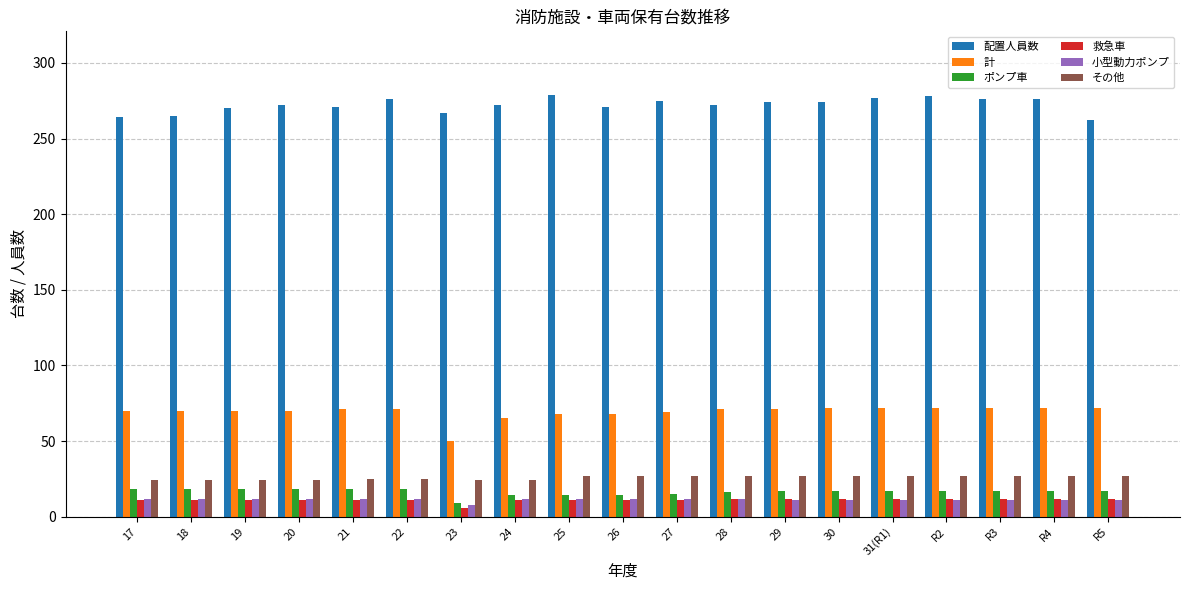

How many values in the その他 series are below 27?

8